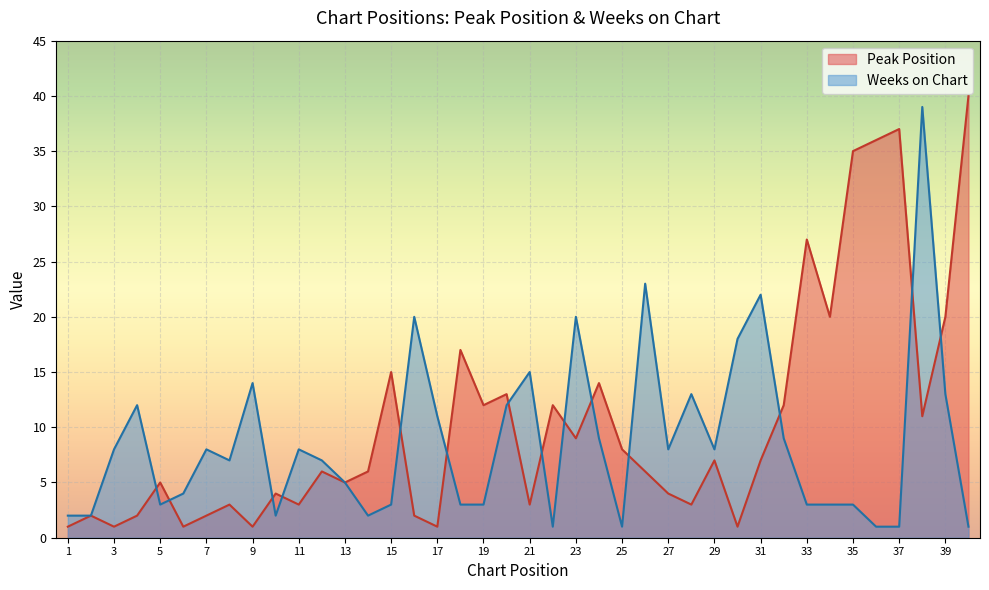

The value of Weeks on Chart at 38 is 23. True or false?

False